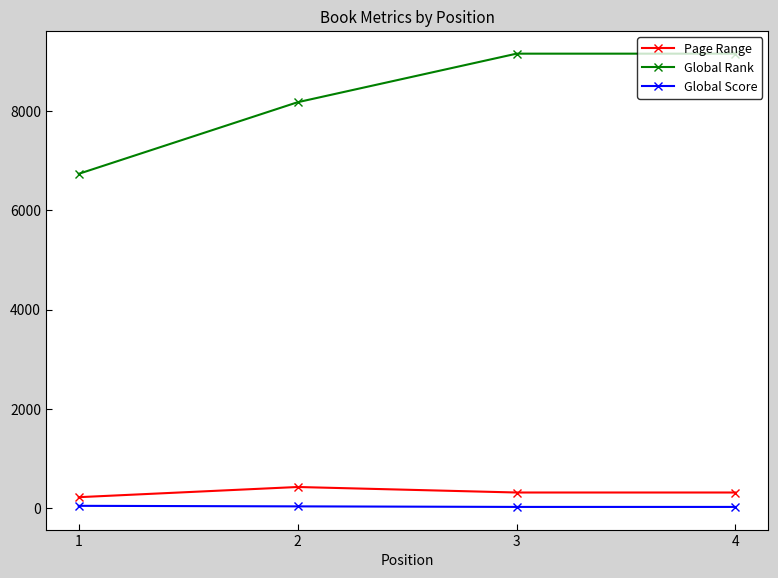

At 1, list the series in order from largest to smallest.

Global Rank, Page Range, Global Score